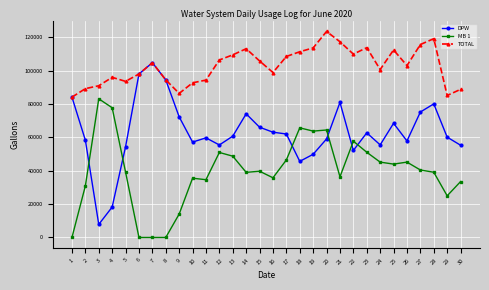

At 14, list the series in order from largest to smallest.

TOTAL, DPW, MB 1